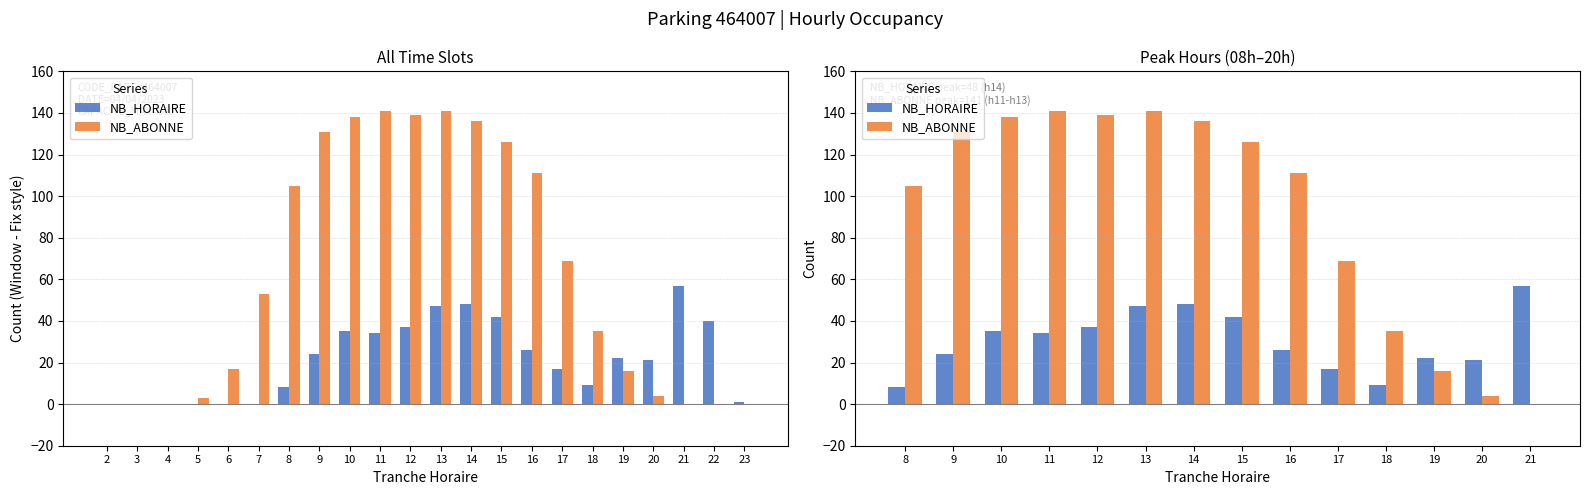

Are the bars horizontal?

No